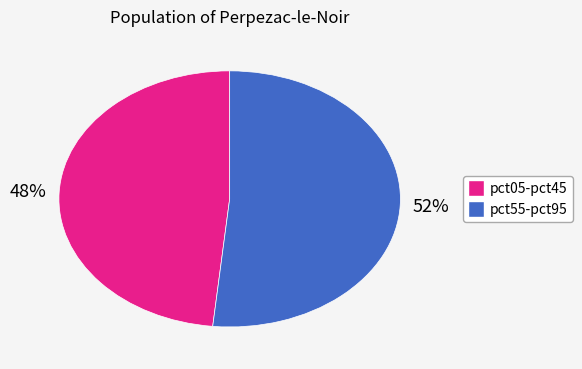

To the nearest percent, what is the average slice percentage?

50%